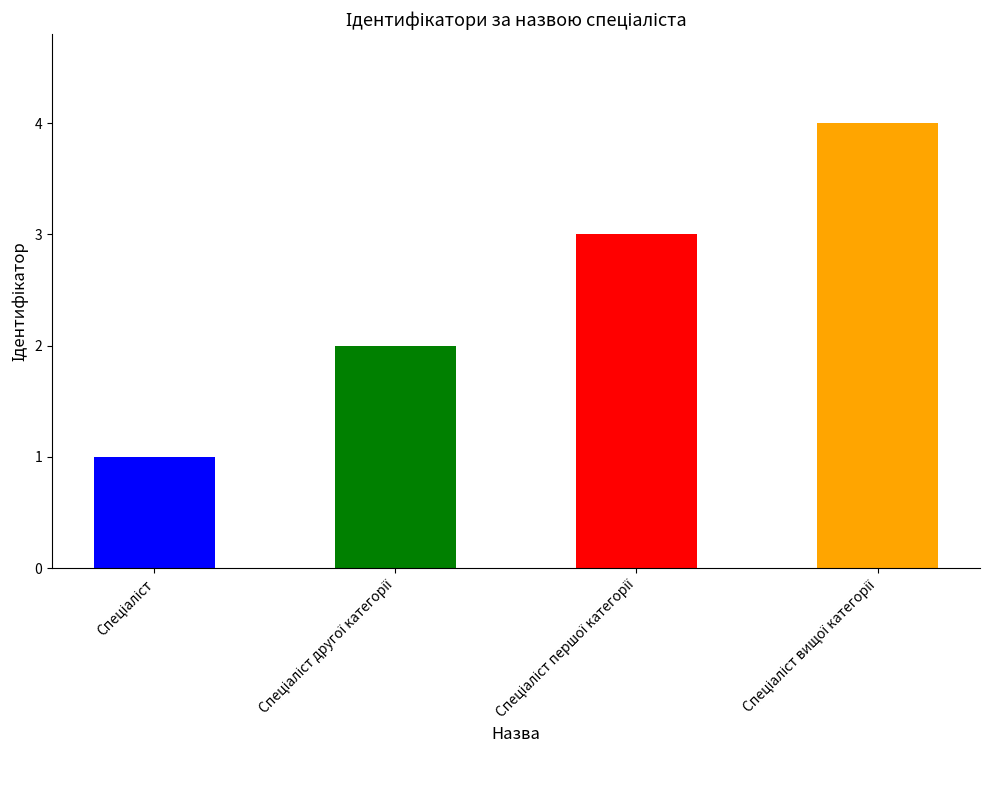

What is the greatest value displayed?

4